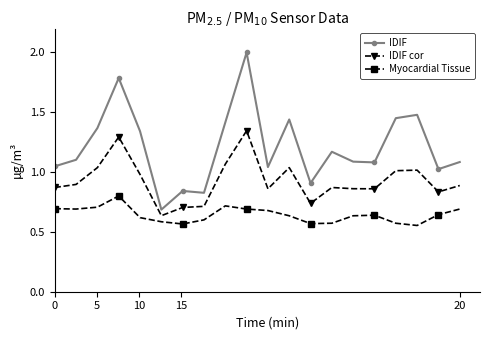

What is the maximum value shown in the chart?

2.0